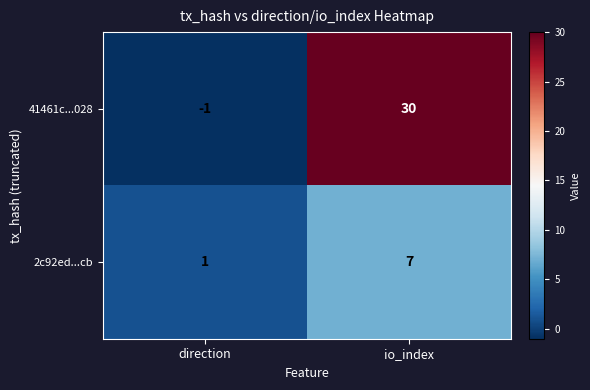

The 41461c...028 series shows 30 at io_index. True or false?

True